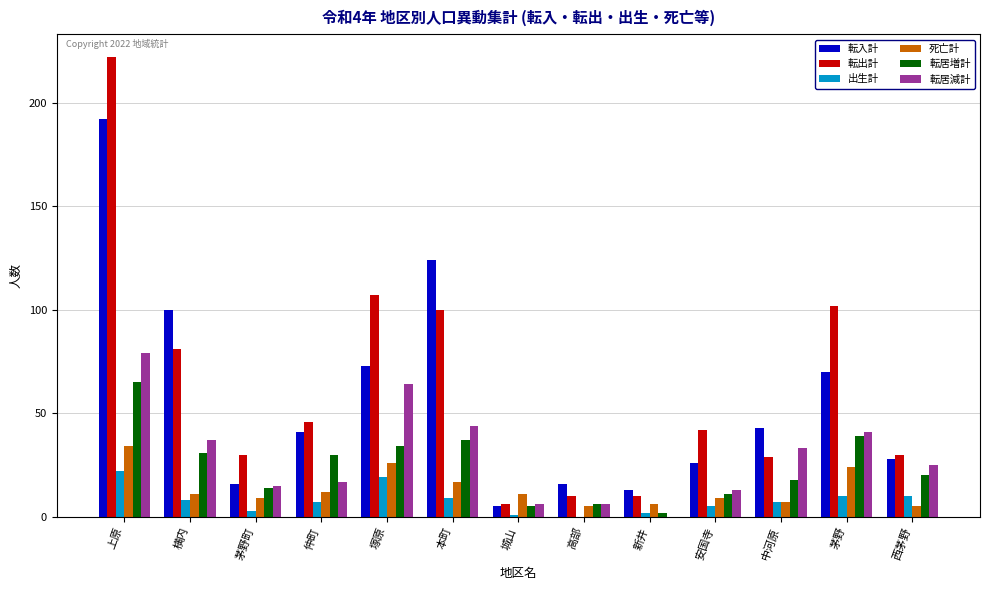

Is the value of 転居増計 at 安国寺 greater than the value of 転入計 at 塚原?

No